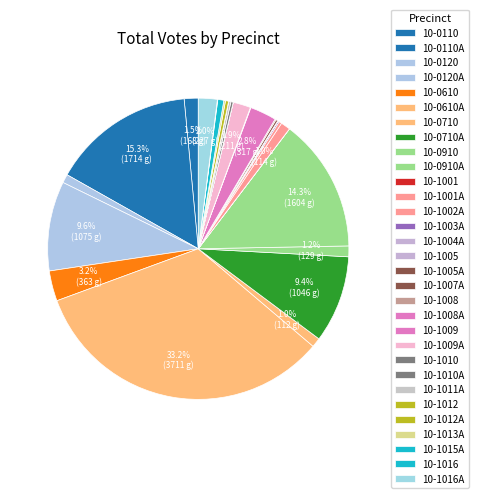

What portion of the pie excludes 10-1001?

100.0%